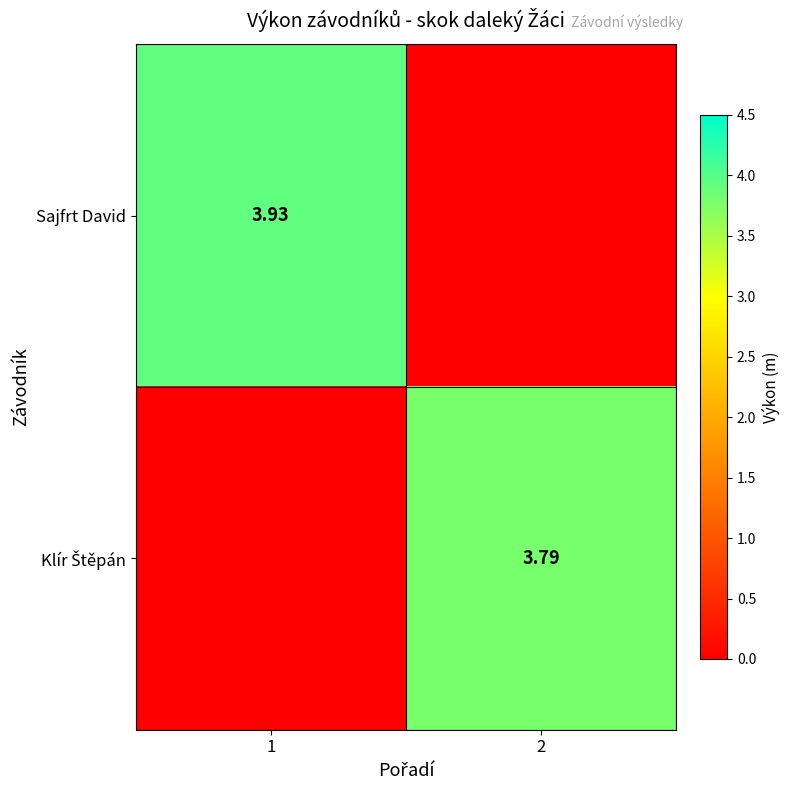

Rank the categories by Klír Štěpán value from lowest to highest.

1, 2